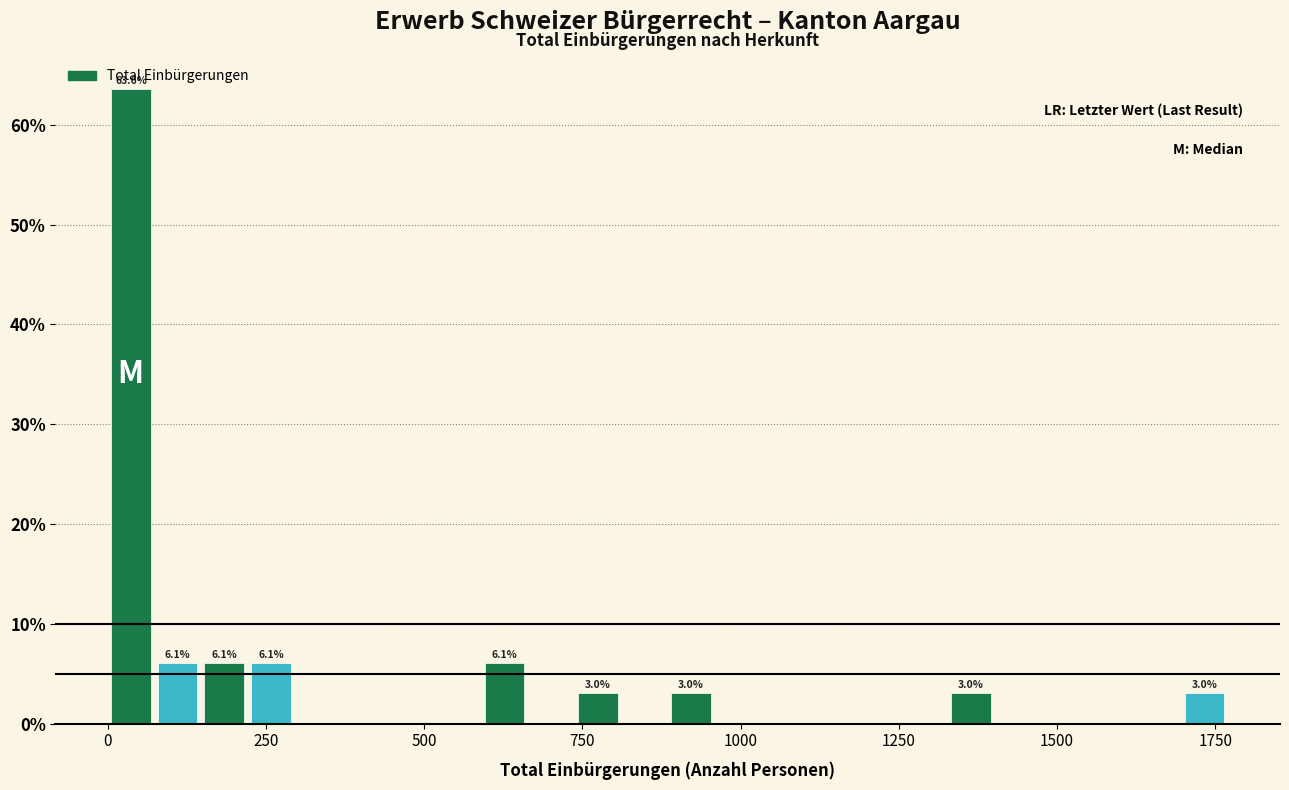

Around what value on the x-axis is the tallest bar? Give the approximate position of its centre, as read against the axis.

50